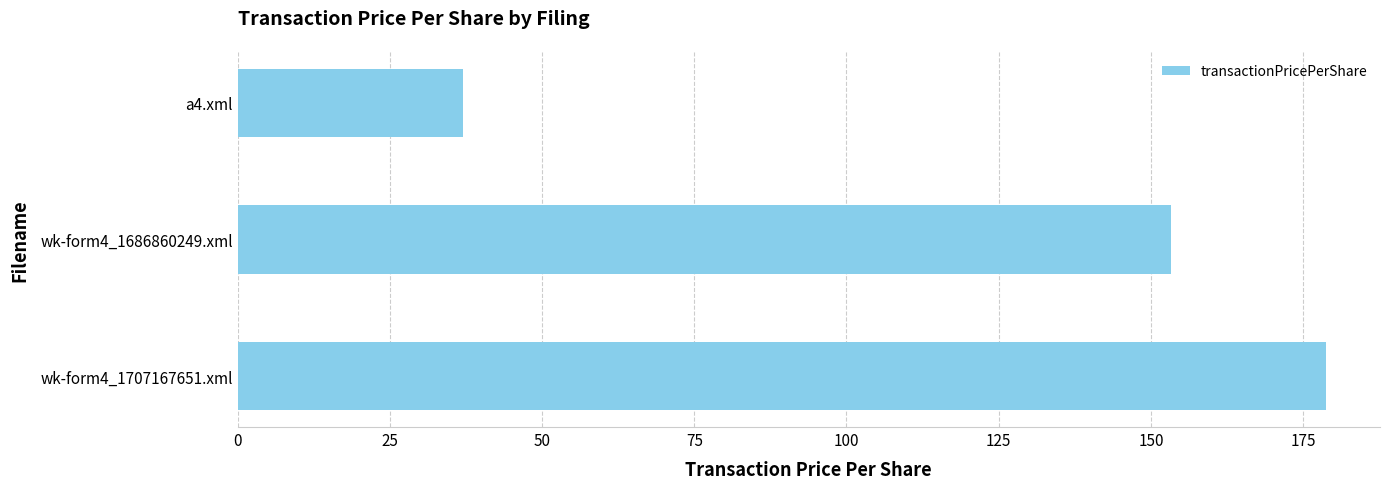

At which label is the value closest to 107?

wk-form4_1686860249.xml